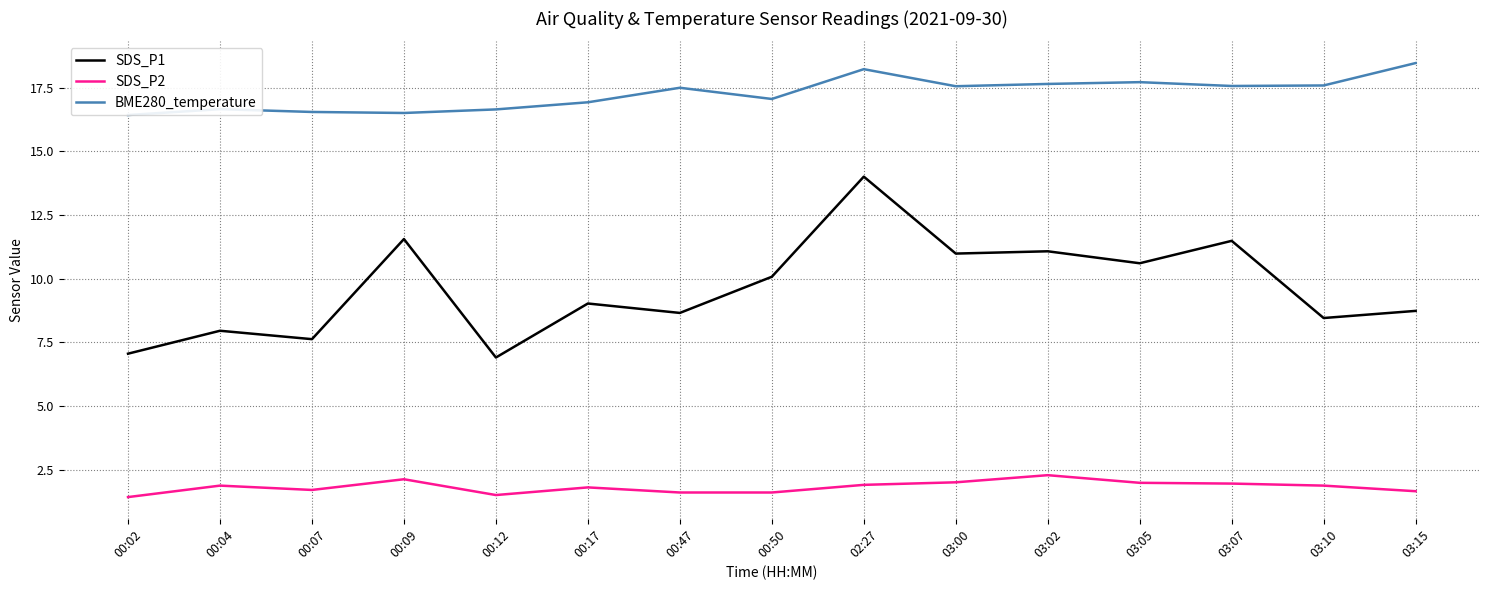

Which category has the highest value in the BME280_temperature series?

03:15